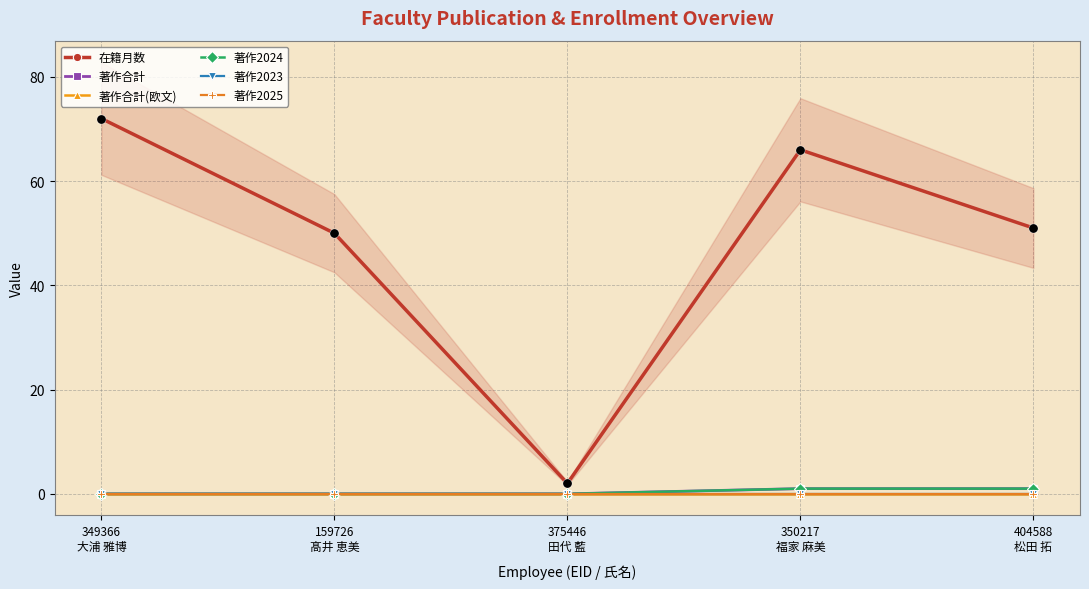

Which series has the largest total across all categories?

在籍月数